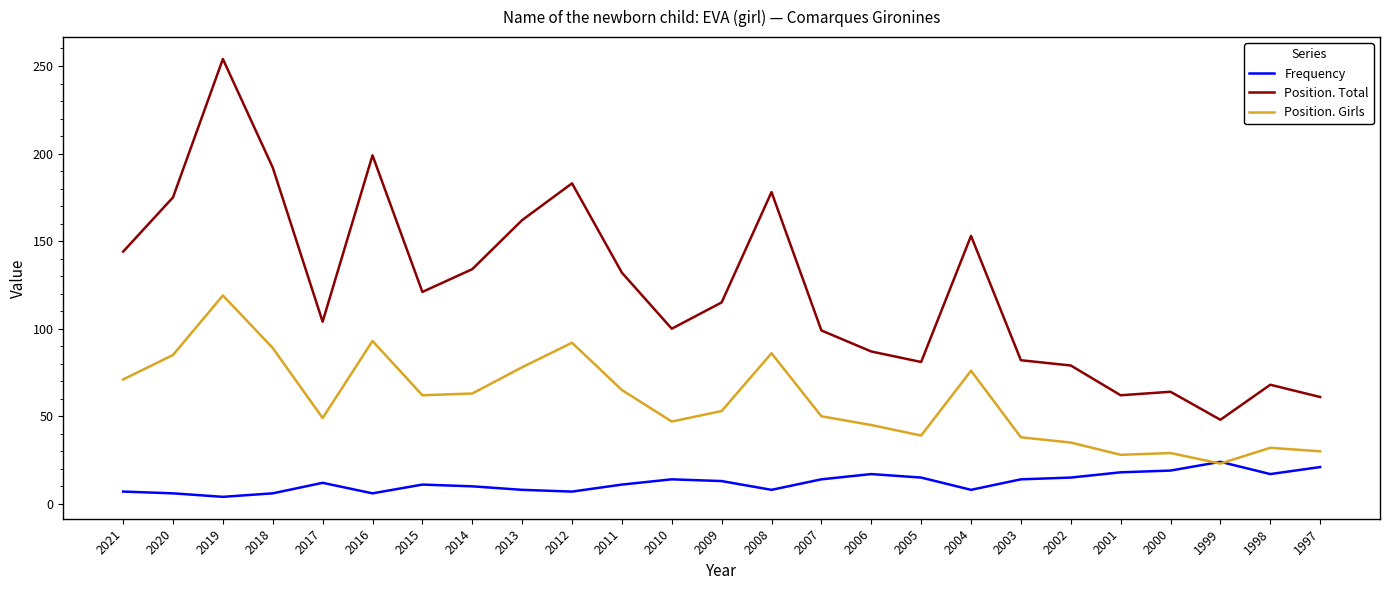

True or false: Position. Total and Position. Girls intersect in this chart.

False